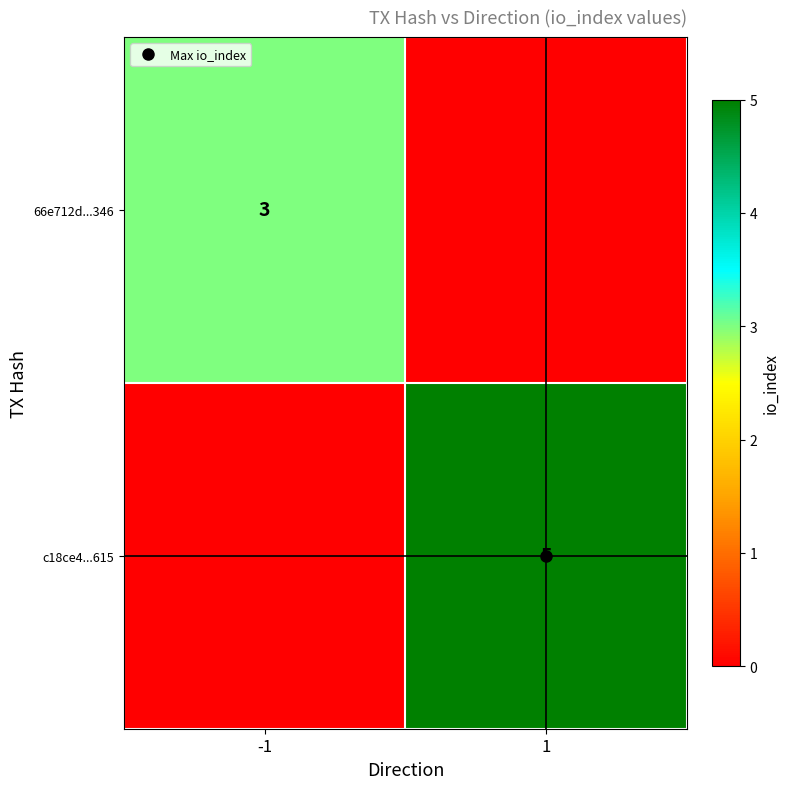

How many series are shown in this chart?

2